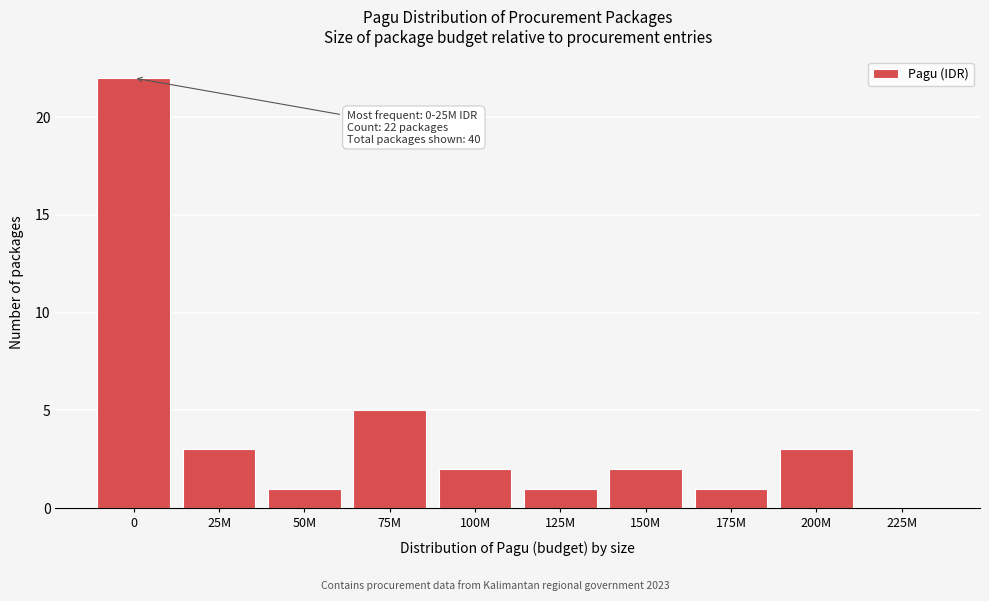

Reading left to right, what are all the values shown in this chart?

0=22	25M=3	50M=1	75M=5	100M=2	125M=1	150M=2	175M=1	200M=3	225M=0